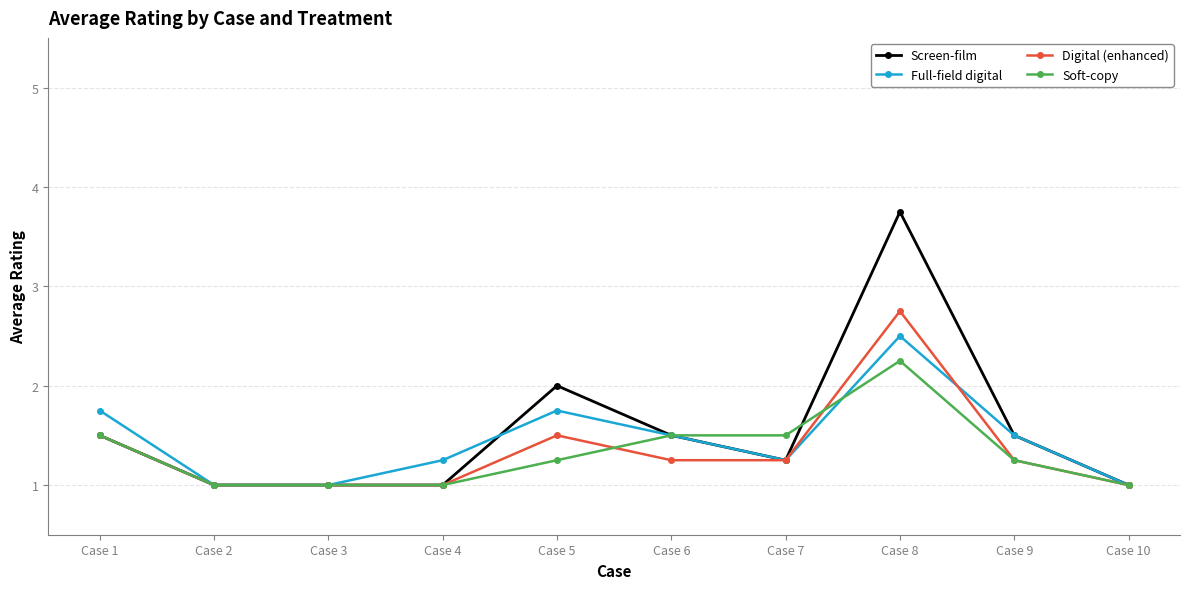

Read the Screen-film value at Case 8.

3.8